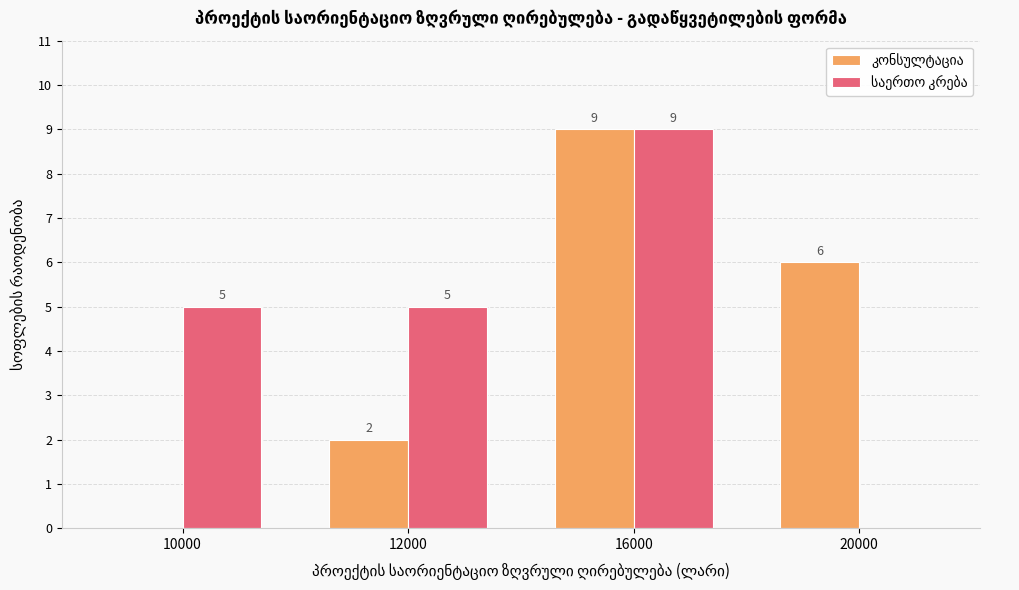

At which category does the chart reach its peak across all series?

16000